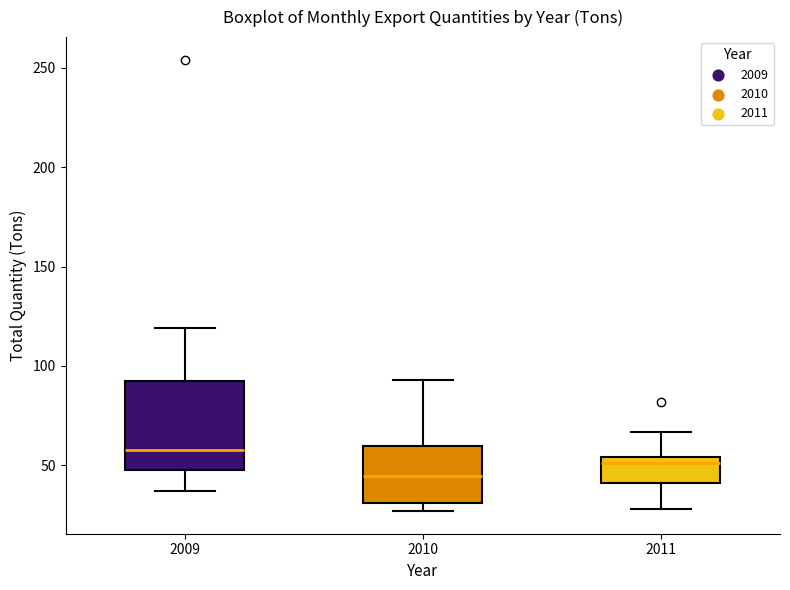

Comparing the boxes themselves (not the whiskers), which one is the tallest?

2009